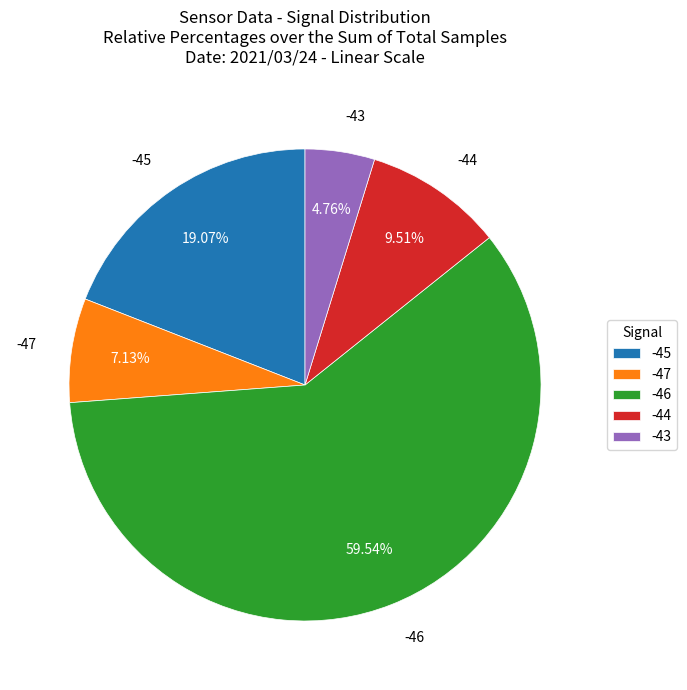

Combined, do -46 and -43 account for over 50%?

Yes